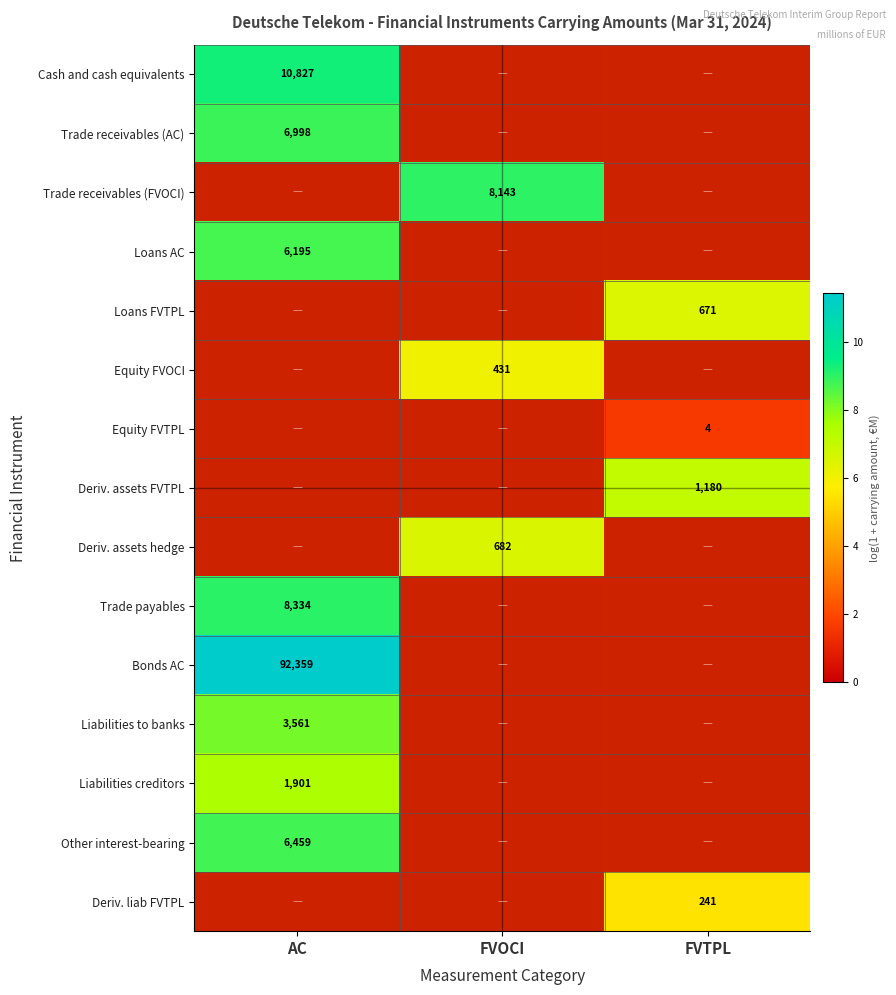

How many data points does each series have?

3